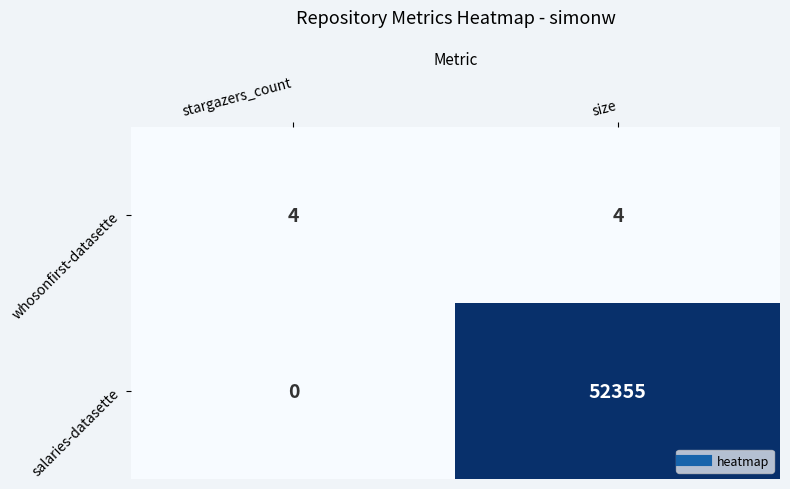

The salaries-datasette series shows 52355 at size. True or false?

True